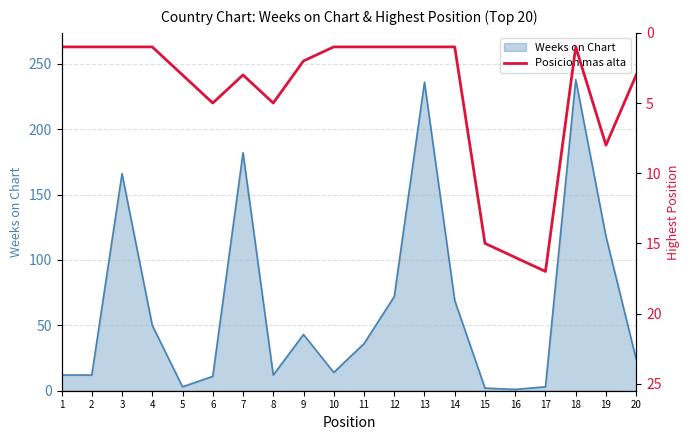

Is it true that Weeks on Chart equals 182 at 7?

True